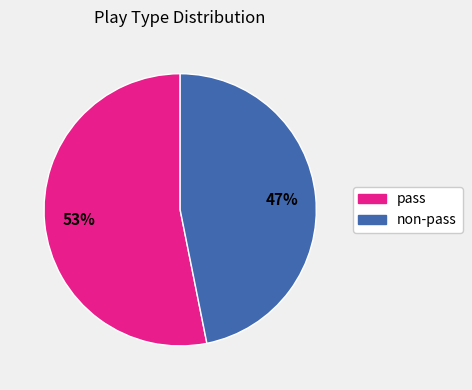

Does any single category account for the majority?

Yes